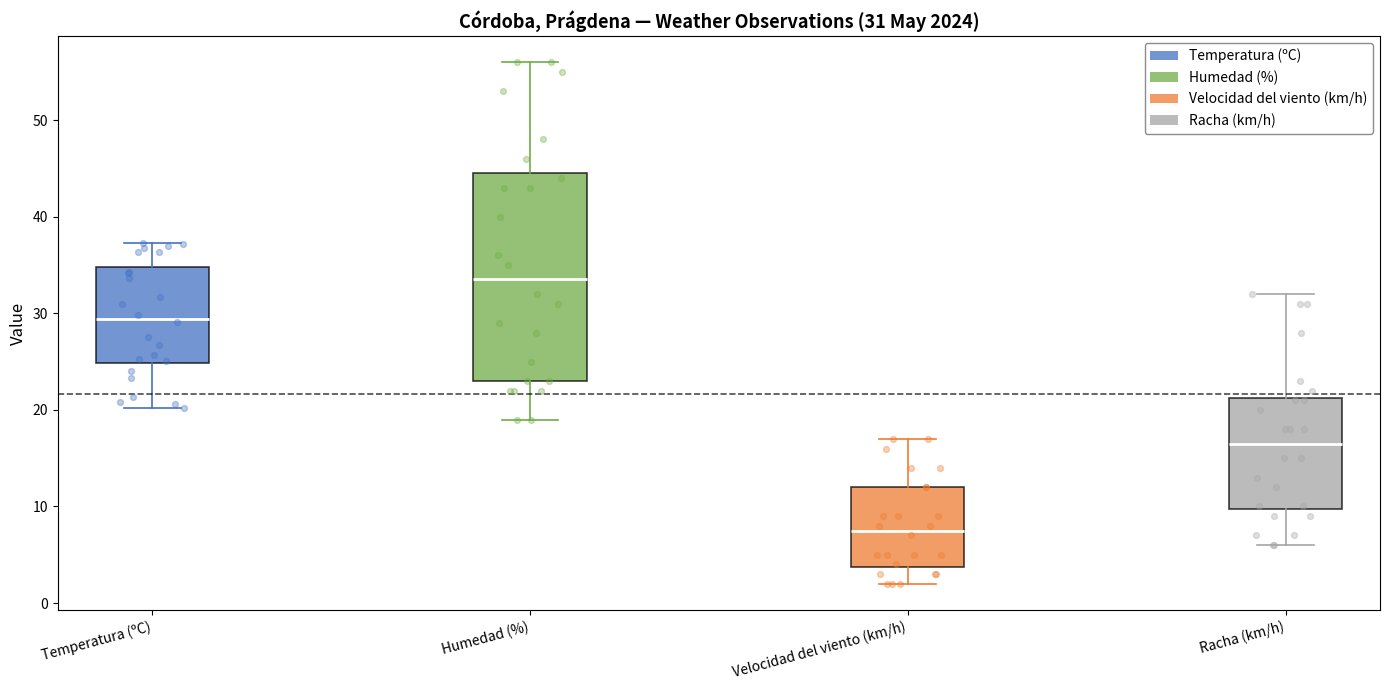

Comparing the boxes themselves (not the whiskers), which one is the tallest?

Humedad (%)